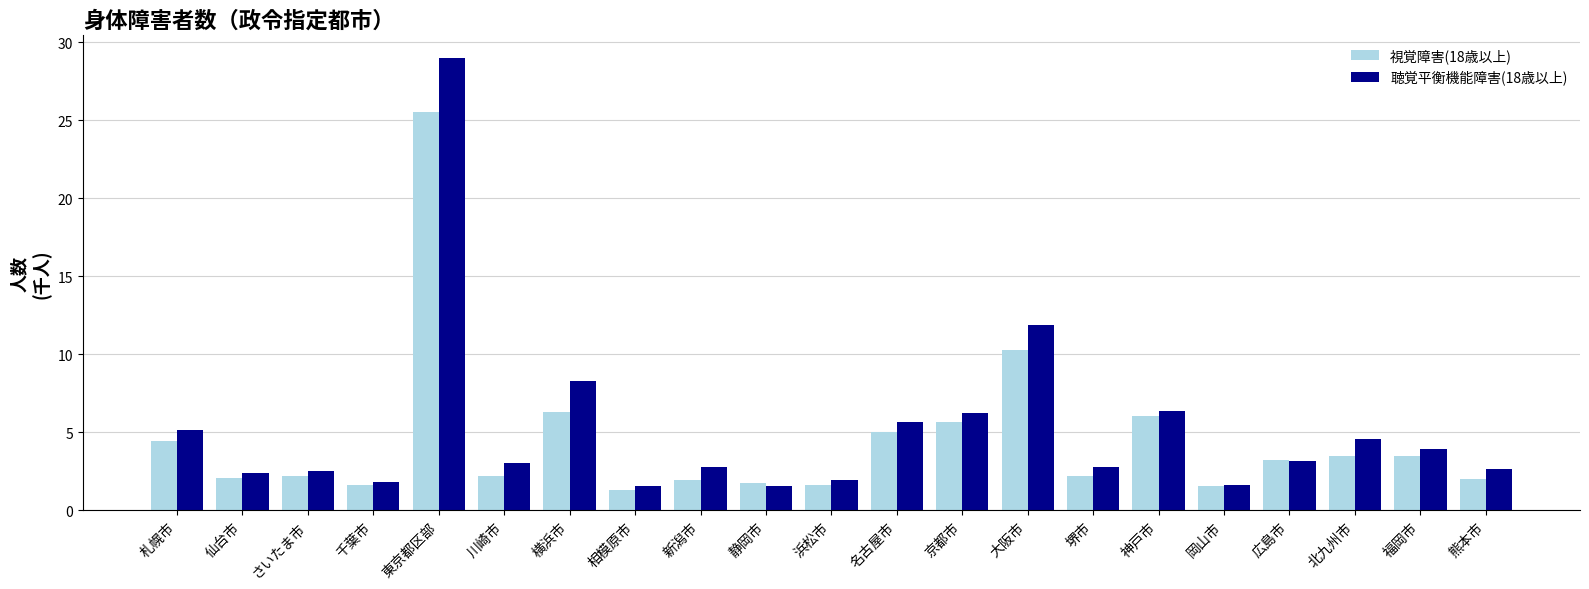

Count the number of data series in this chart.

2